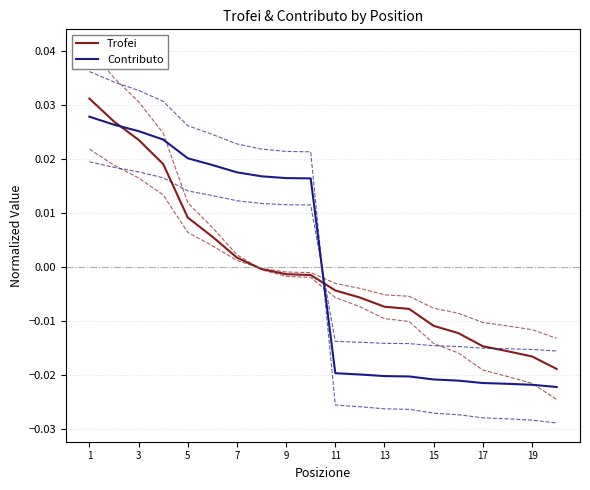

Which category has the highest value across all series?

1